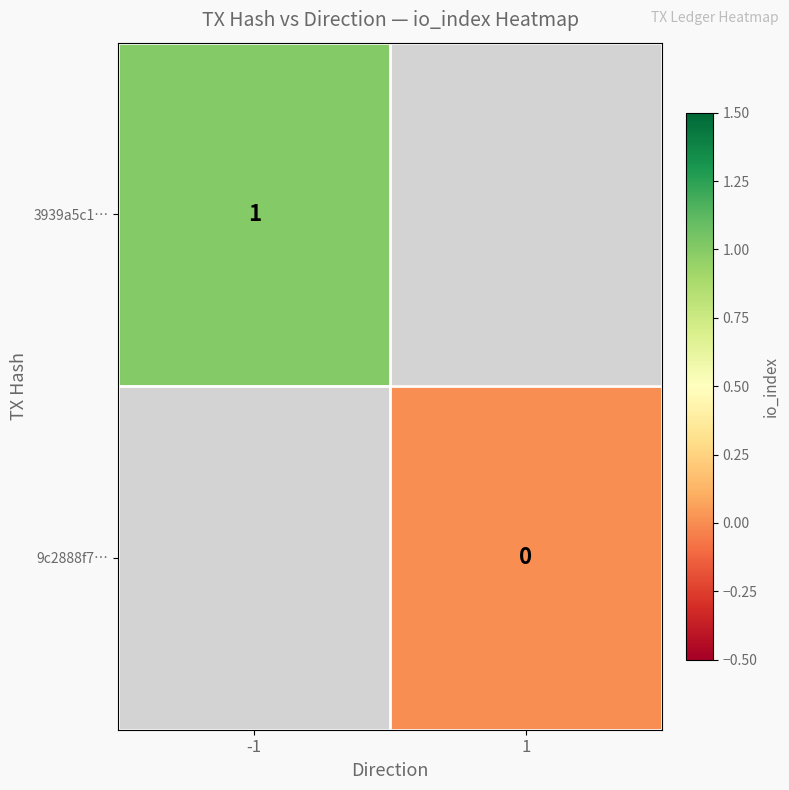

The 3939a5c1… series shows 0 at -1. True or false?

False